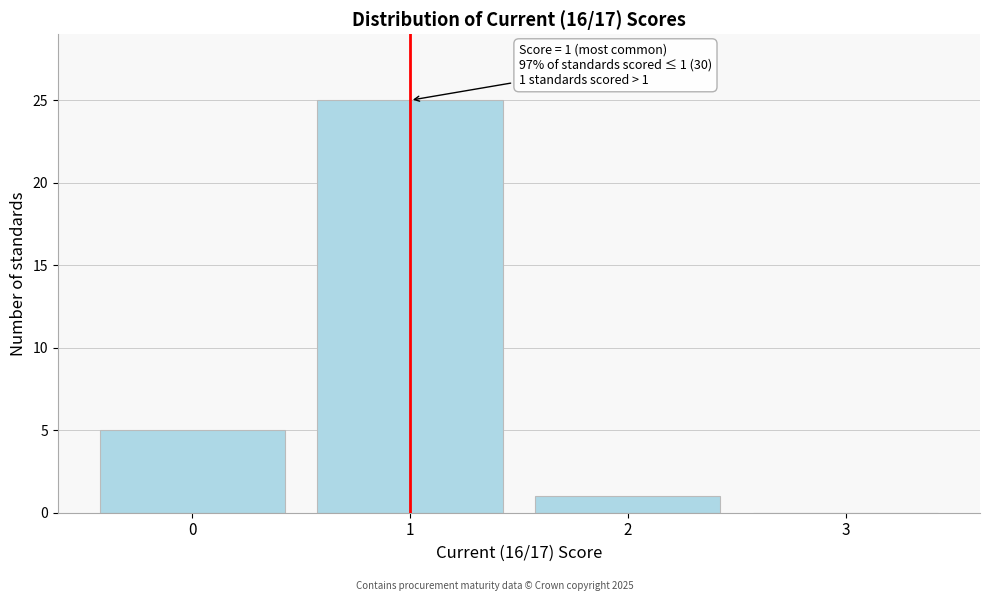

Over which range of the x-axis is the bar tallest?

0.5 to 1.5